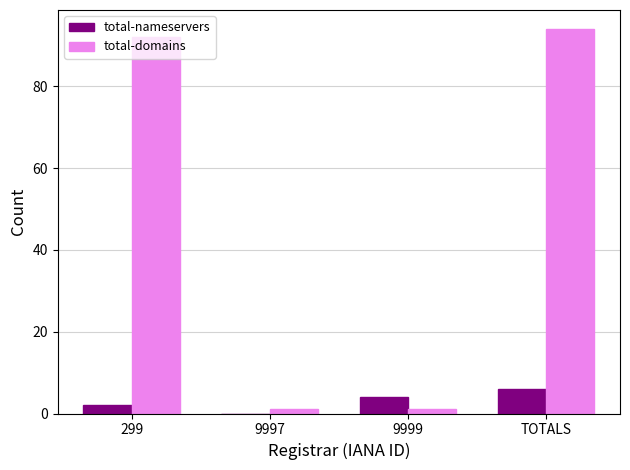

What is the highest value of the total-domains series?

94